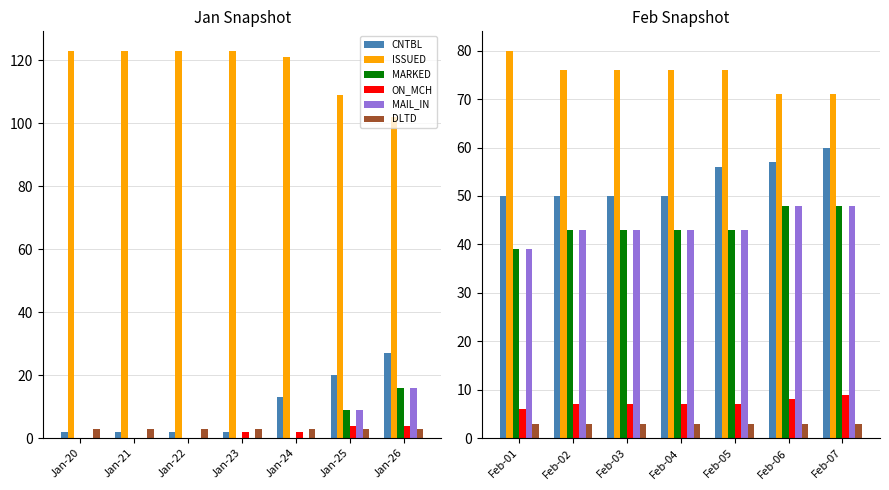

How many data points does each series have?

7